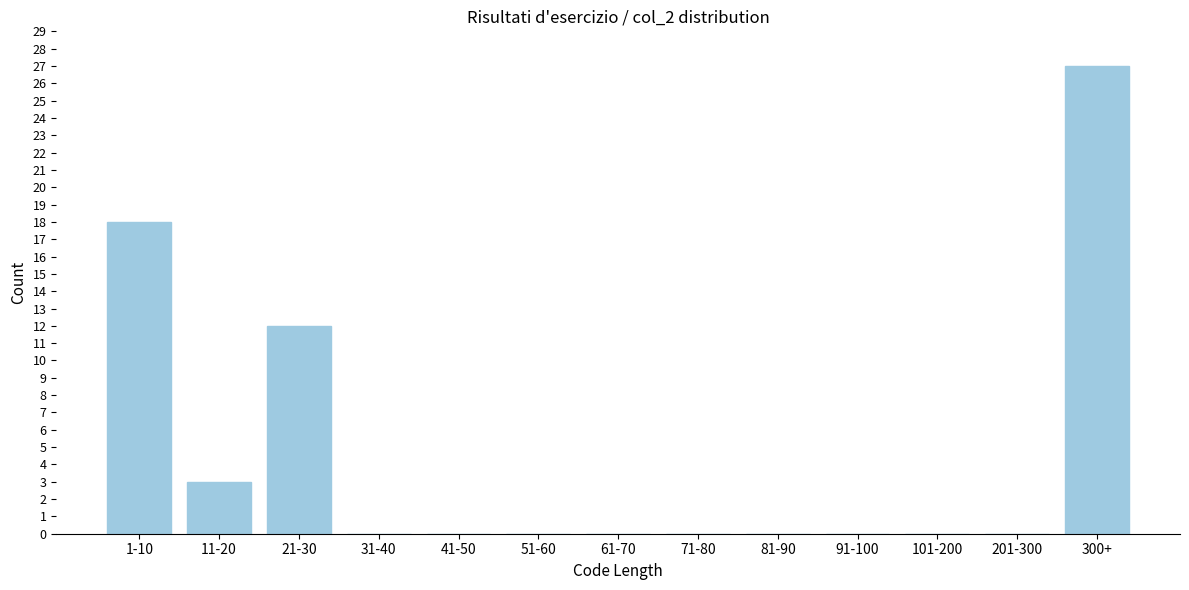

Reading left to right, list all the values displayed in this chart.

1-10=18	11-20=3	21-30=12	31-40=0	41-50=0	51-60=0	61-70=0	71-80=0	81-90=0	91-100=0	101-200=0	201-300=0	300+=27